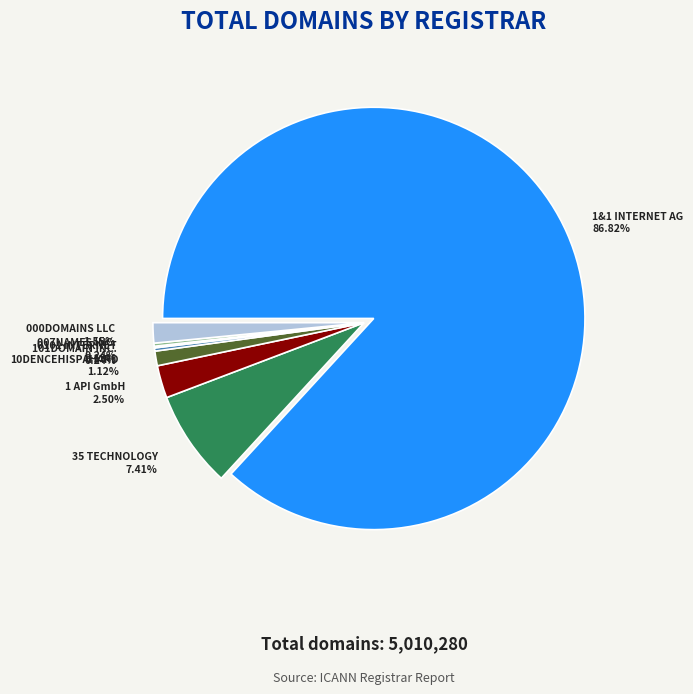

The 1 & 1 INTERNET AG slice represents 96% of the pie. True or false?

False